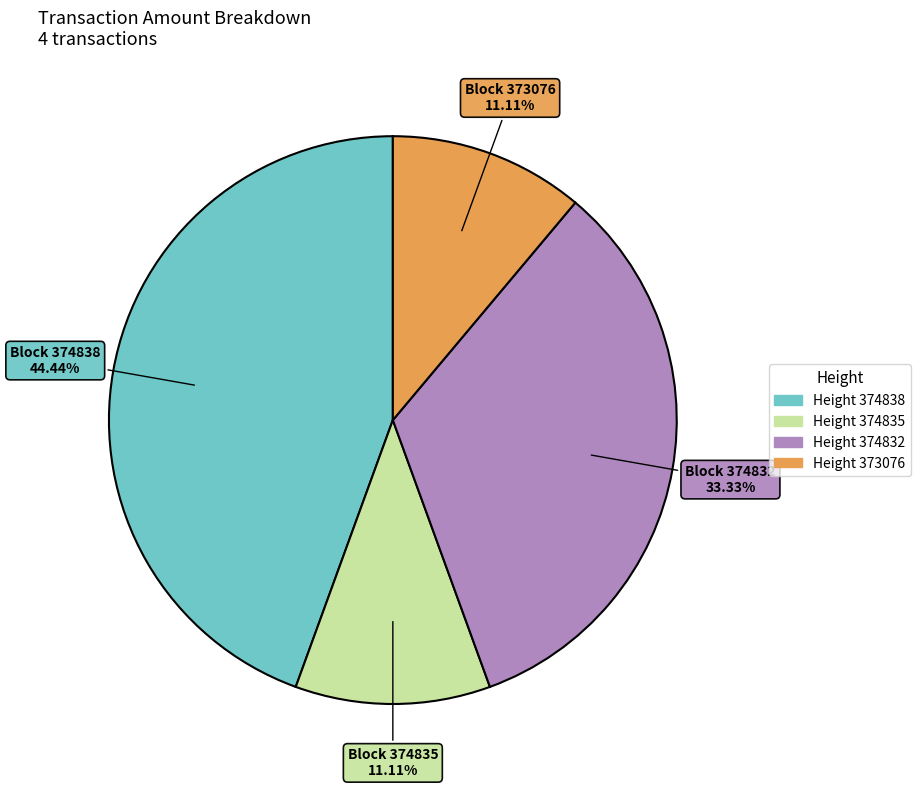

Is there any slice that represents more than half of the pie?

No